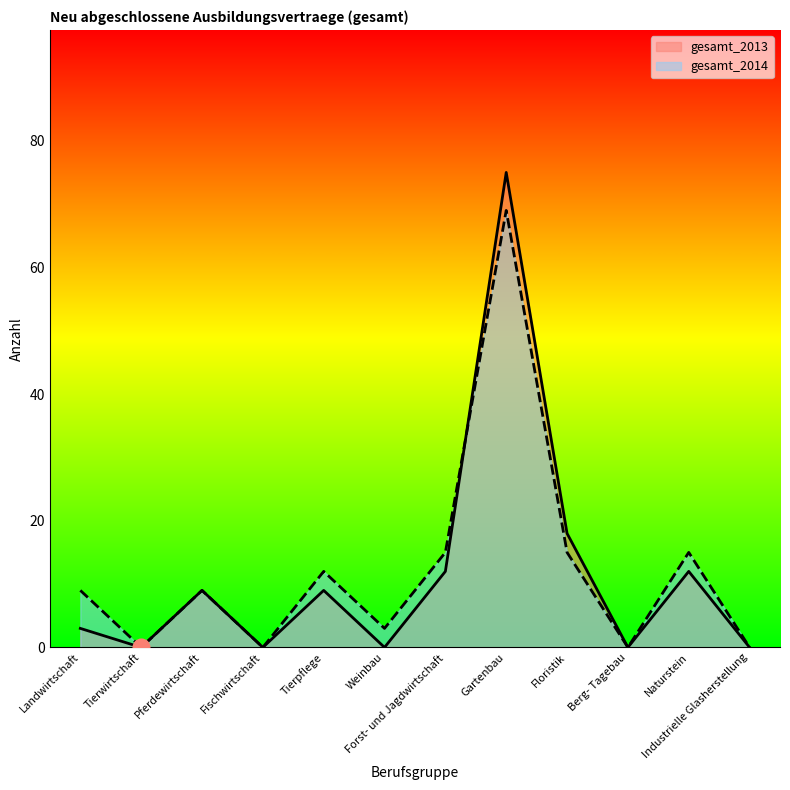

What are all the series names shown in the legend?

gesamt_2013, gesamt_2014